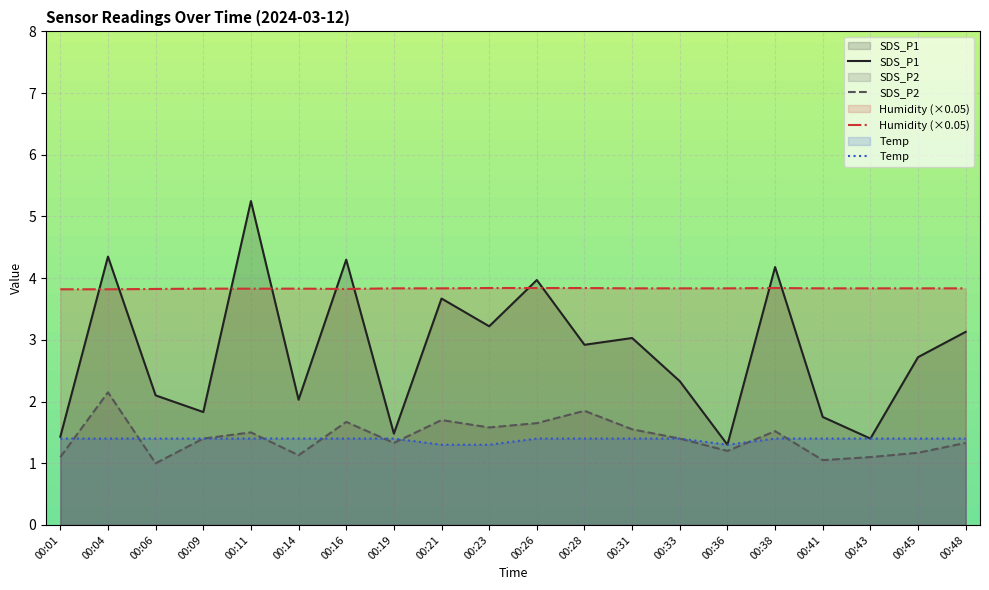

What is the difference between the maximum and minimum values in the SDS_P2 series?

1.1